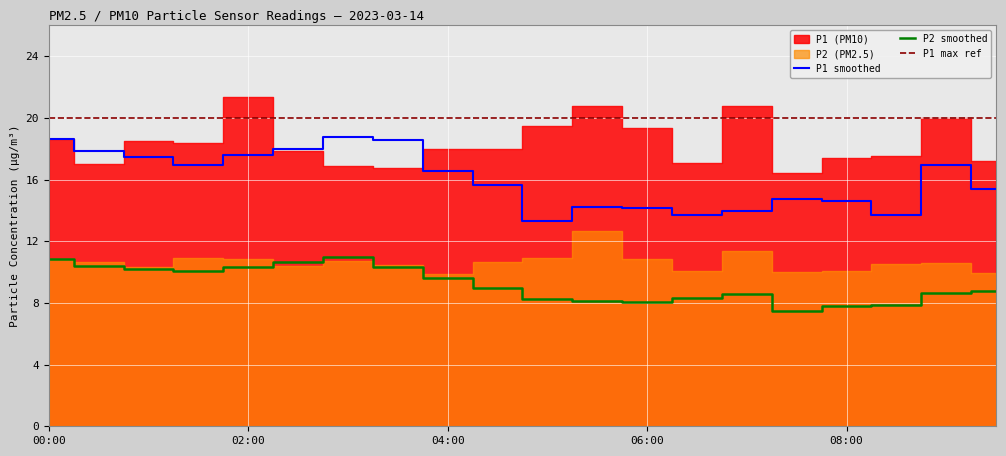

True or false: P1 max ref and P2 smoothed cross at least once.

False